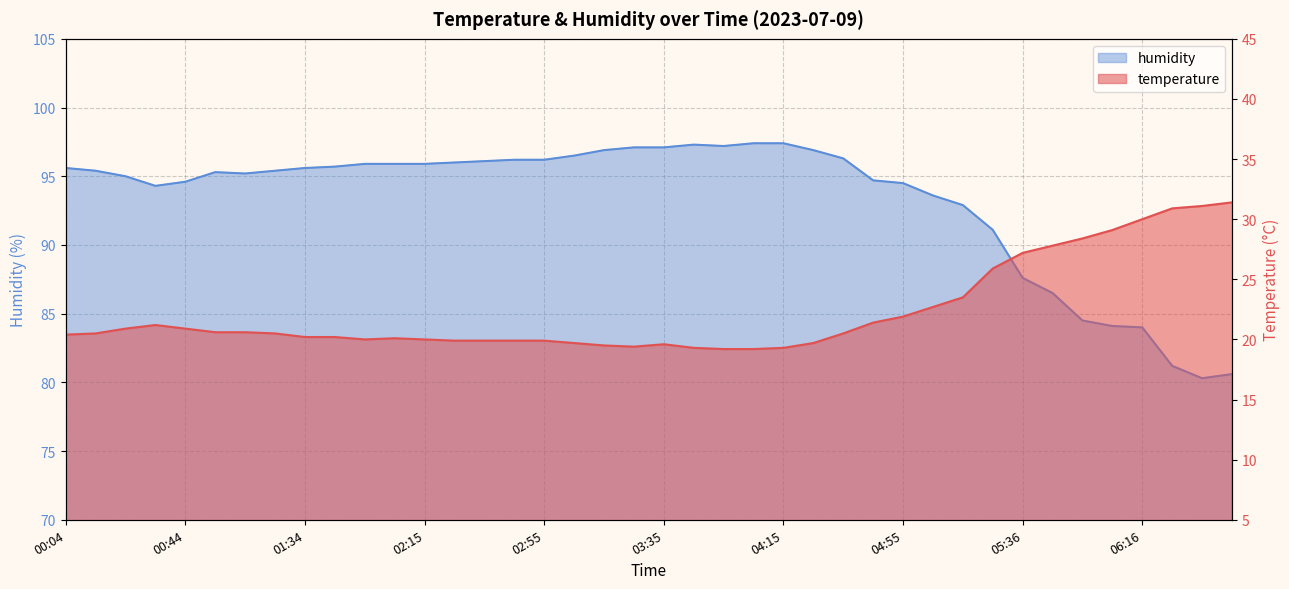

True or false: humidity and temperature cross at least once.

False